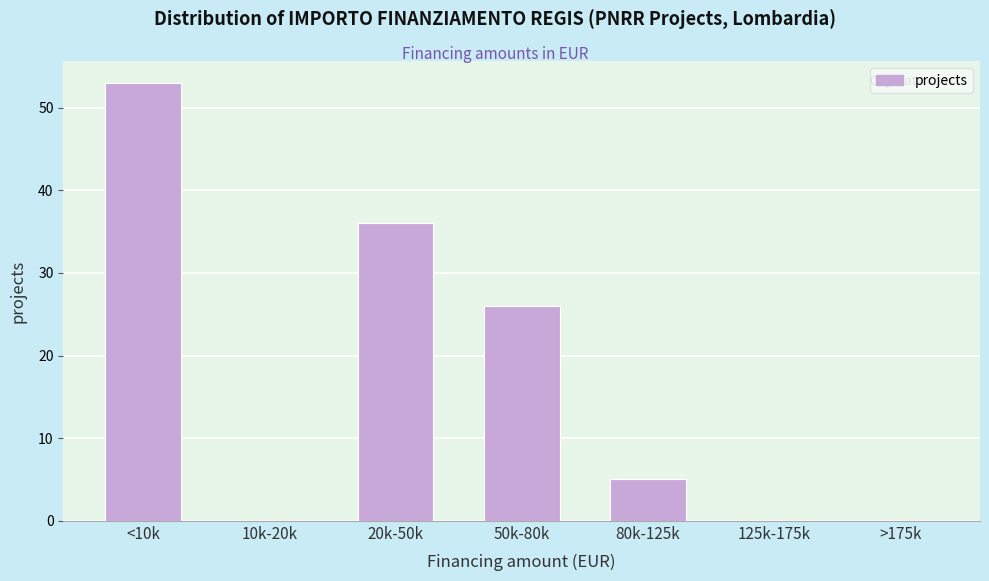

Reading left to right, list all the values displayed in this chart.

<10k=53	10k-20k=0	20k-50k=36	50k-80k=26	80k-125k=5	125k-175k=0	>175k=0